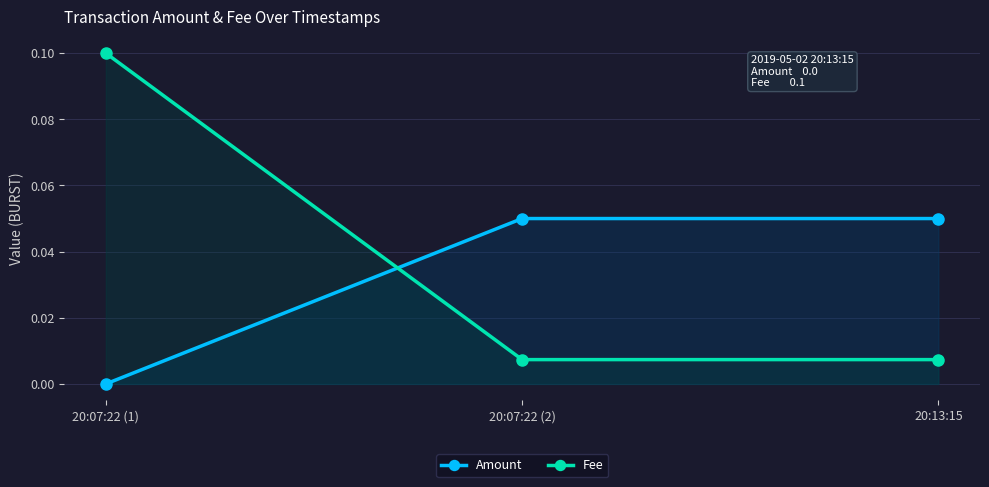

What are all the series names shown in the legend?

Amount, Fee